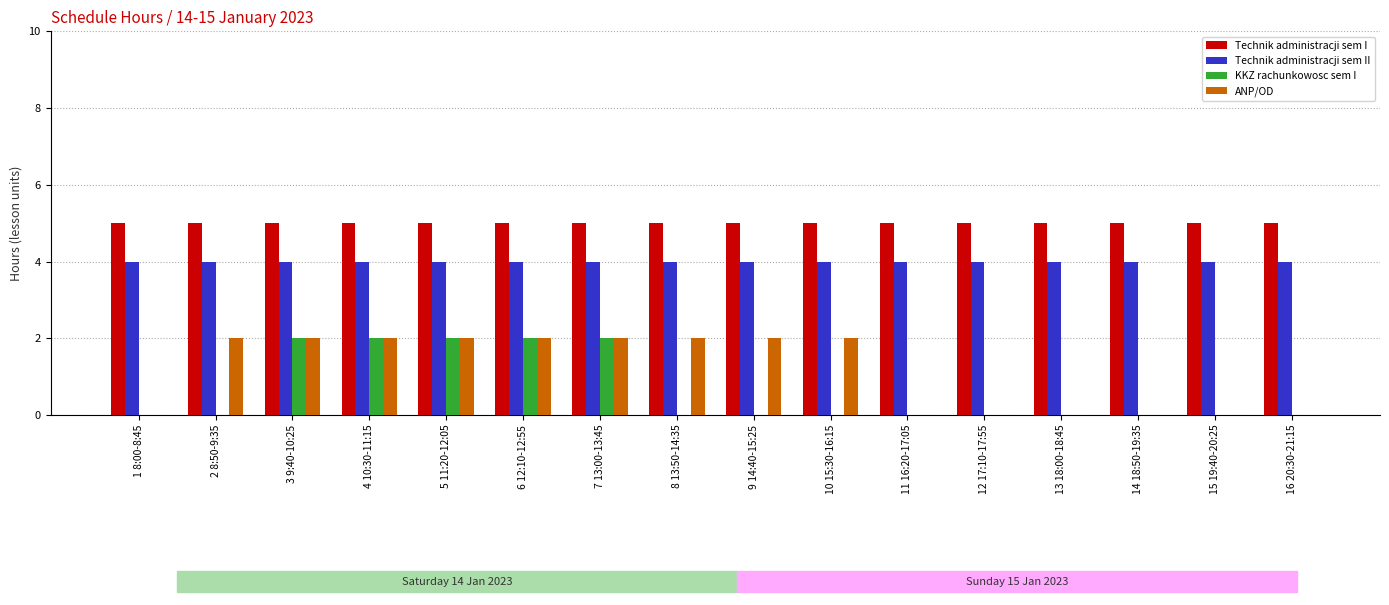

How many groups of bars are there?

16